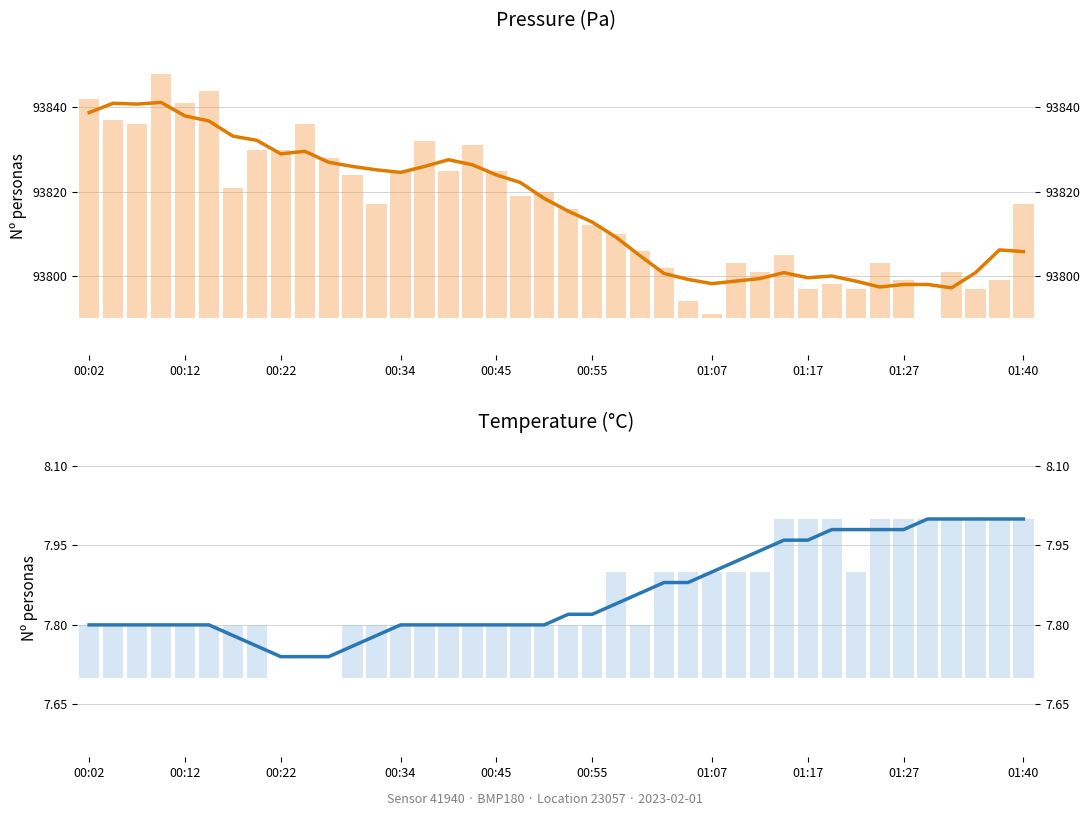

Where is pressure nearest to the value 29?

18